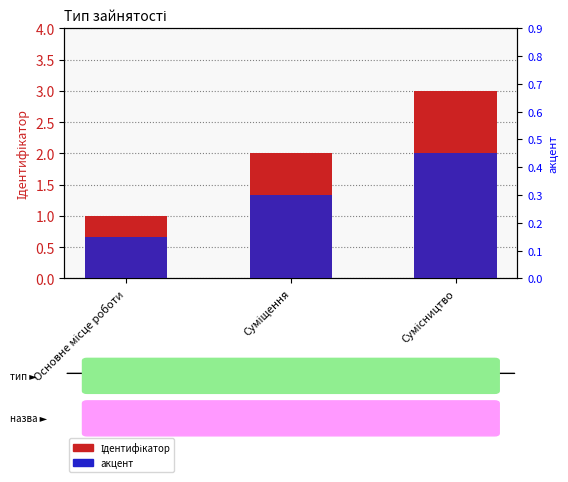

Which category has the lowest value across all series?

Основне місце роботи